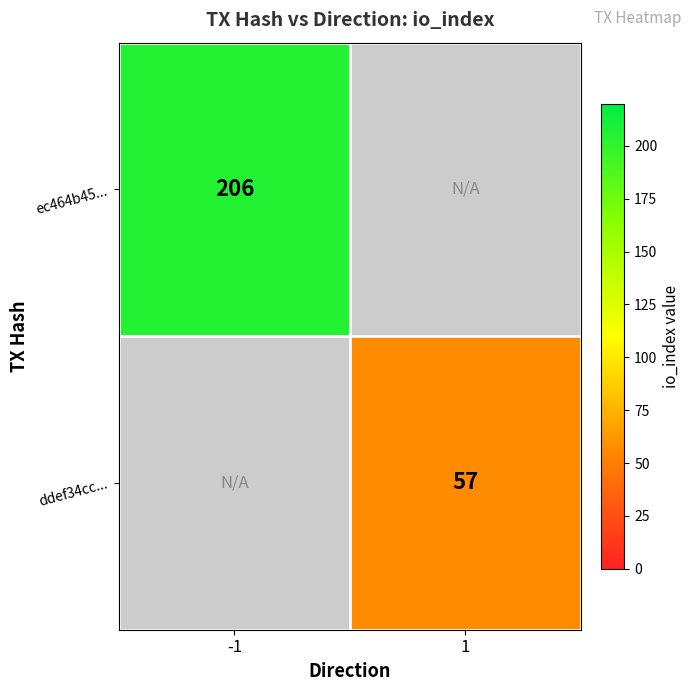

The value of ddef34cc... at 1 is 57. True or false?

True